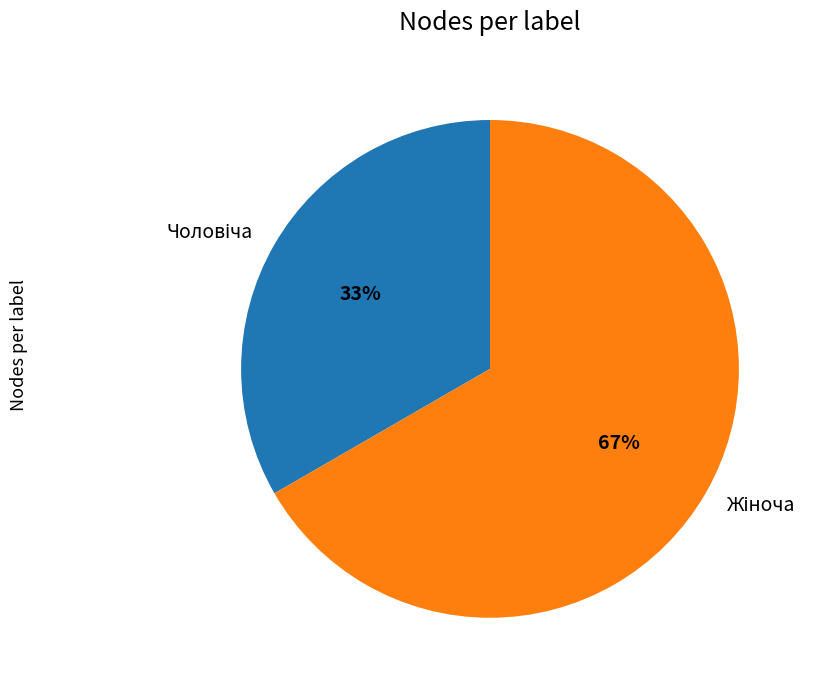

Count the number of slices in the pie.

2